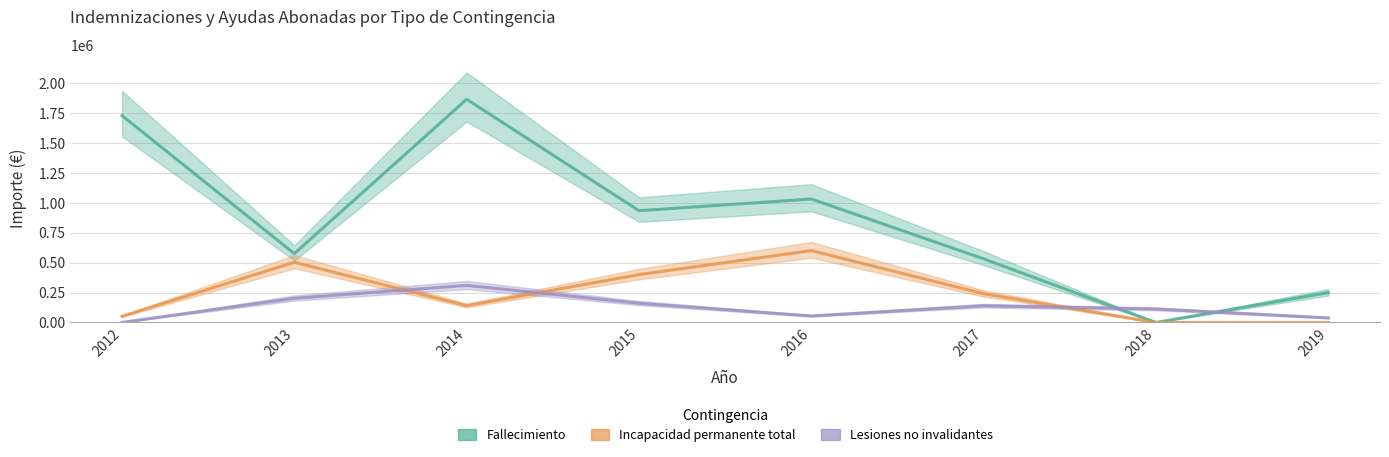

How many lines are shown in the chart?

3